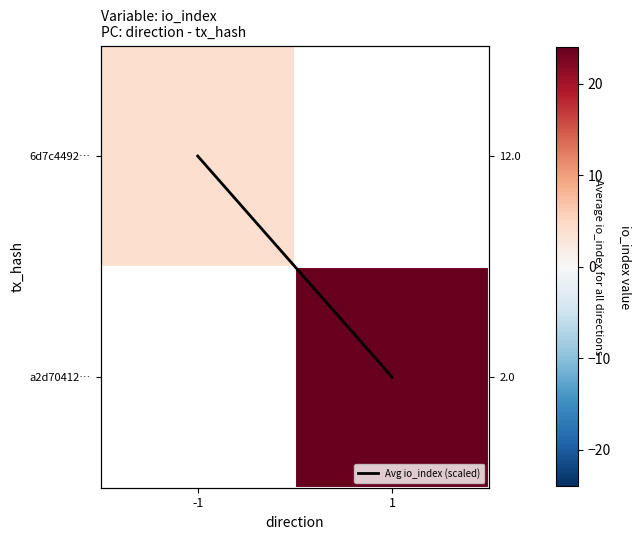

Is it true that Avg io_index (scaled) equals 1.3 at 1?

False